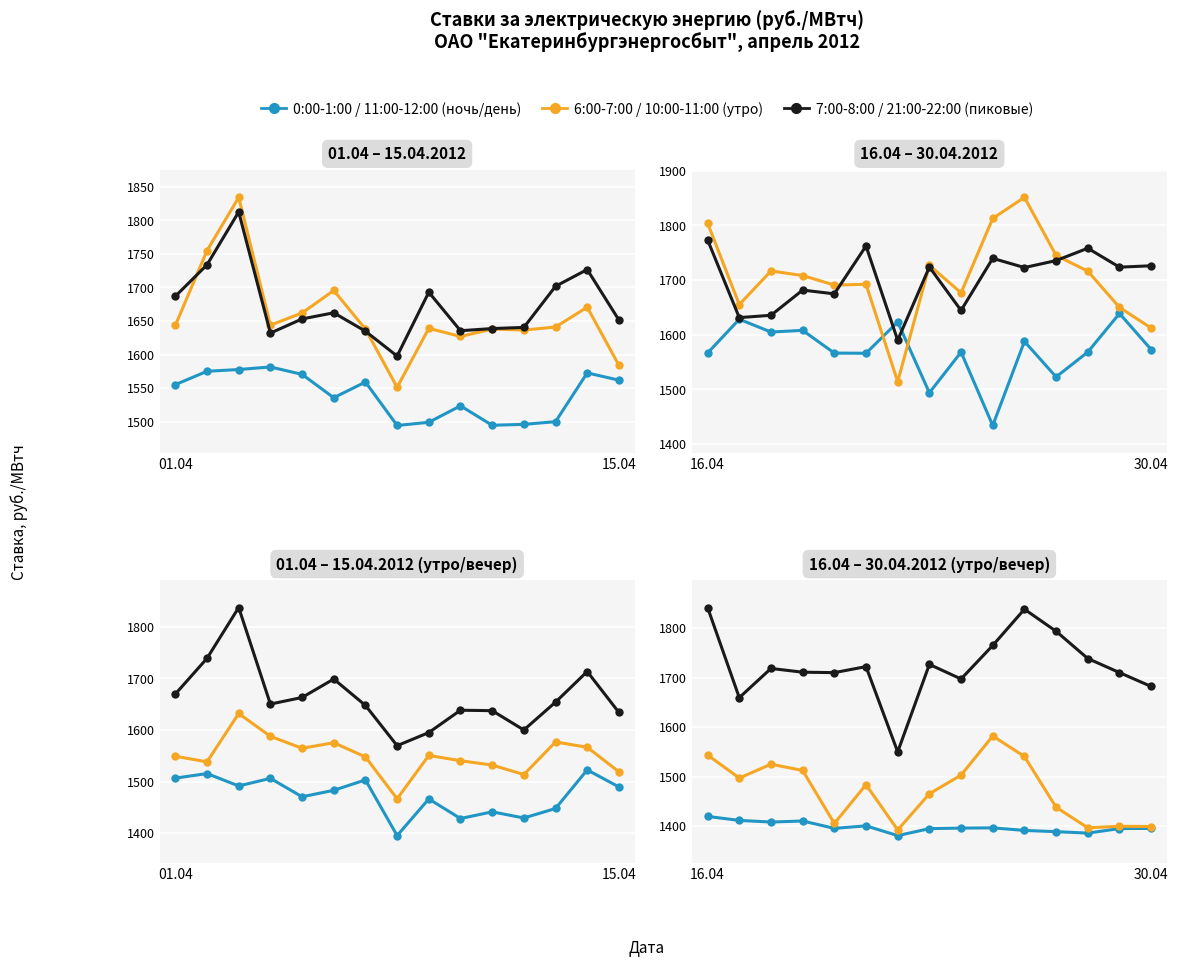

At which category is the sum across all series the highest?

16.04